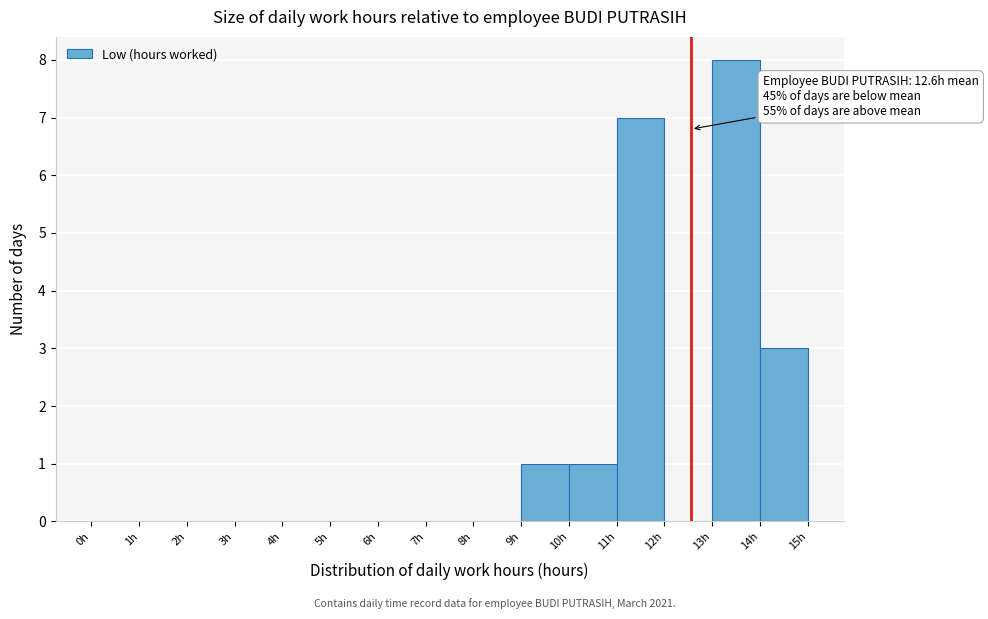

Over which range of the x-axis is the bar tallest?

13 to 14